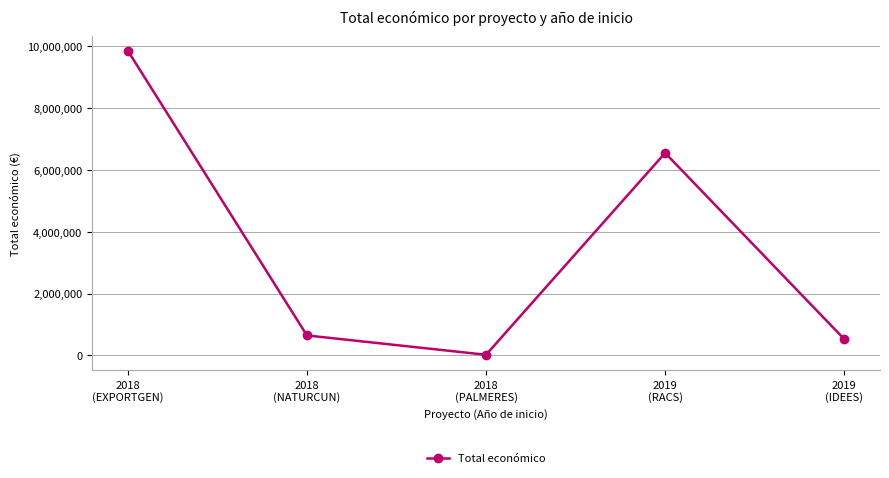

What is the difference between the second highest and minimum values?

6524521